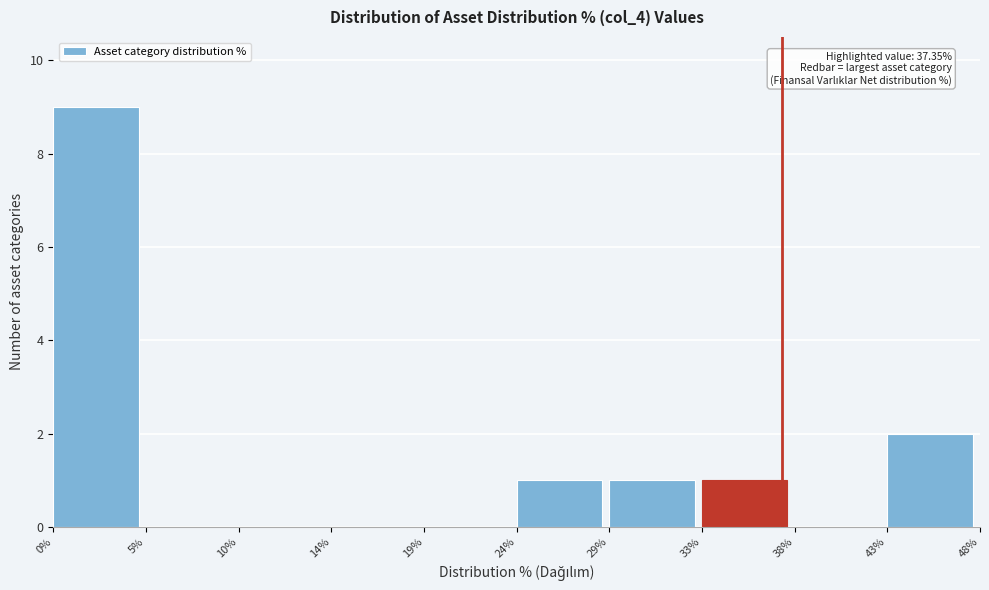

Reading right to left, what are all the values shown in this chart?

43%=2	38%=0	33%=1	29%=1	24%=1	19%=0	14%=0	10%=0	5%=0	0%=9